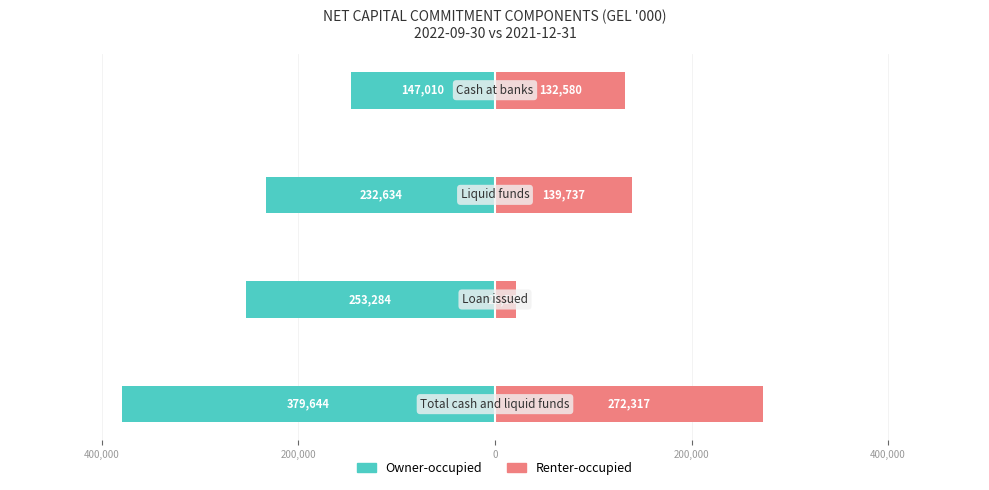

Which series has the widest spread of values?

Renter-occupied